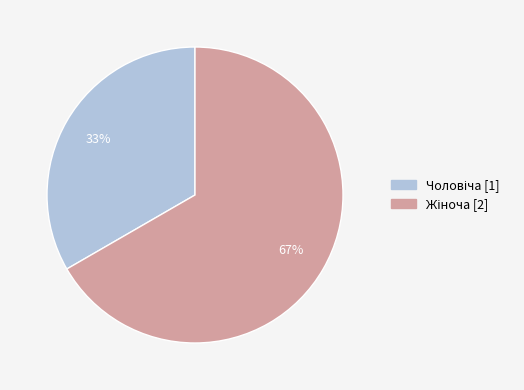

Is there a majority slice in this chart?

Yes